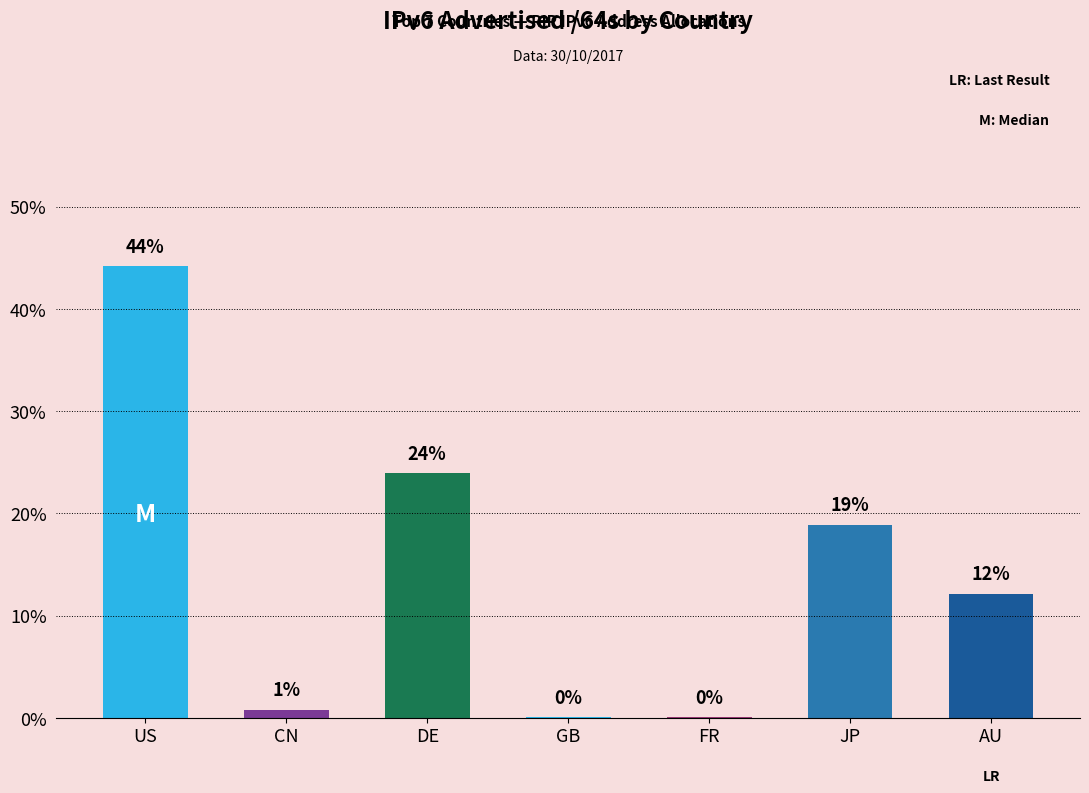

What value does the data have at JP, to the nearest 100?

27979314757600